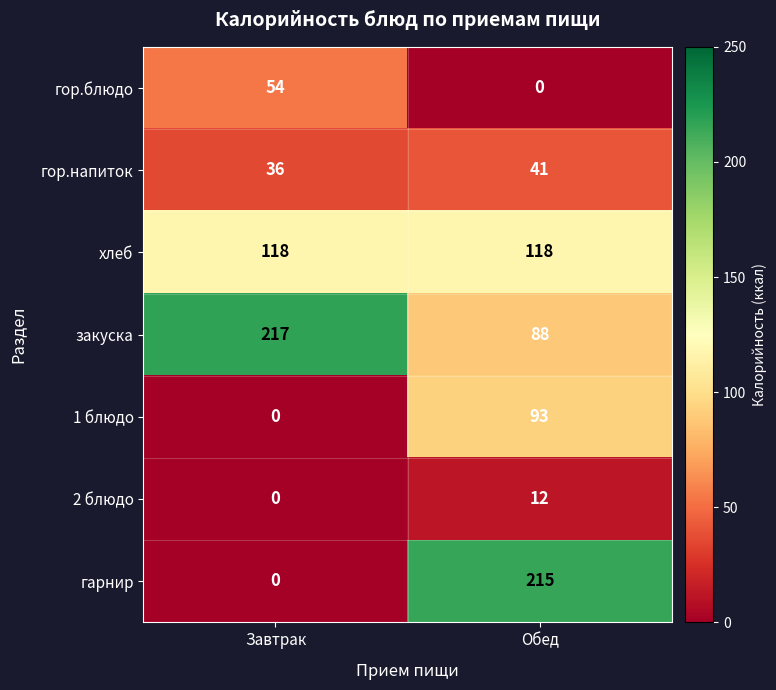

Reading left to right, transcribe all the data shown in this chart.

гор.блюдо: Завтрак=54	Обед=0
гор.напиток: Завтрак=36	Обед=41
хлеб: Завтрак=118	Обед=118
закуска: Завтрак=217	Обед=88
1 блюдо: Завтрак=0	Обед=93
2 блюдо: Завтрак=0	Обед=12
гарнир: Завтрак=0	Обед=215